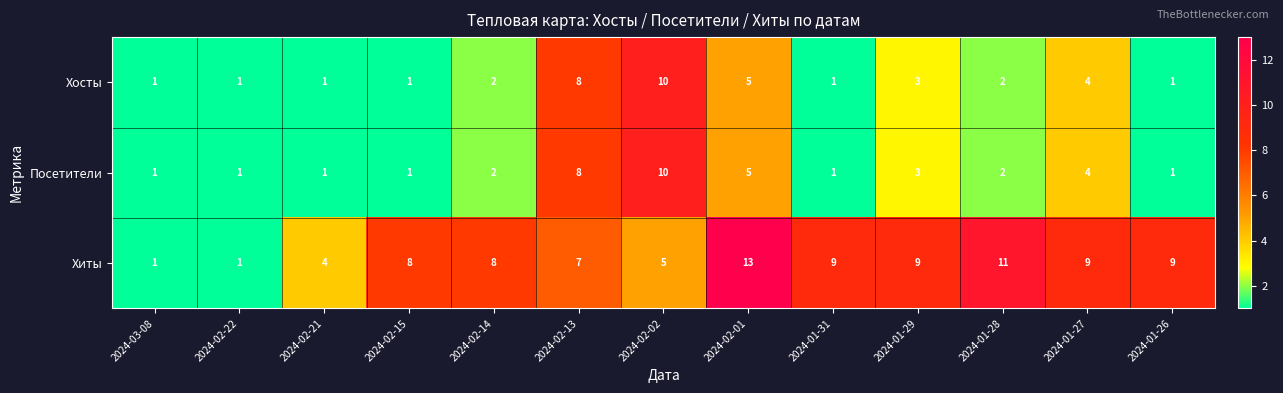

Which category has the highest value in the Посетители series?

2024-02-02